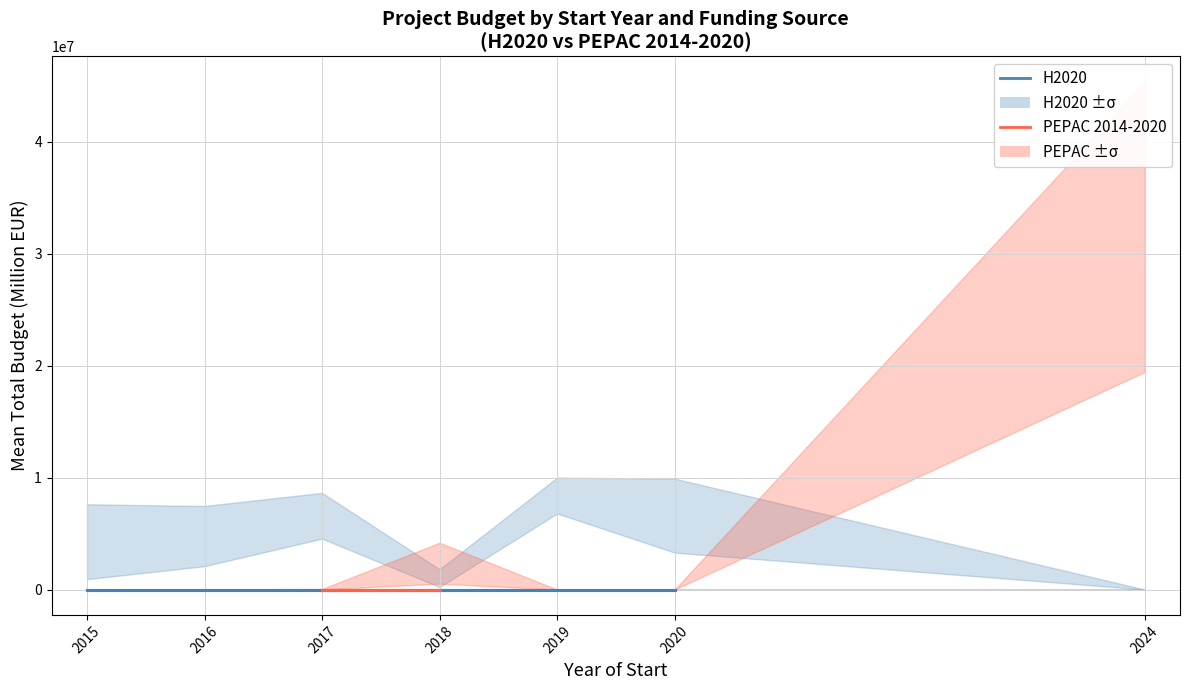

How many data points does each series have?

7